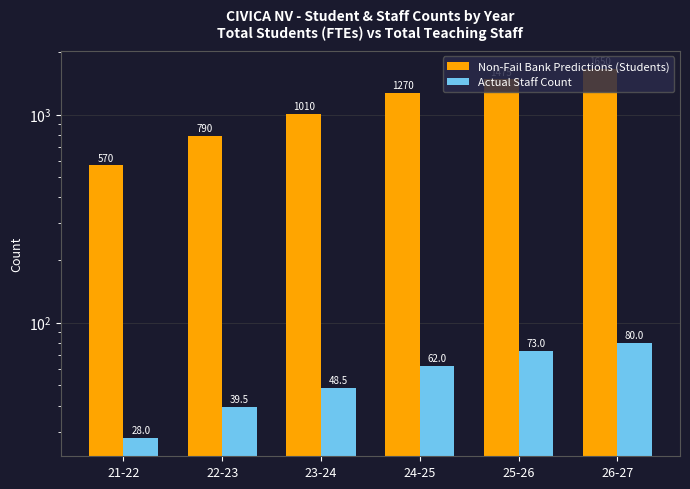

What is the average value of the Non-Fail Bank Predictions (Students) series?

1127.5